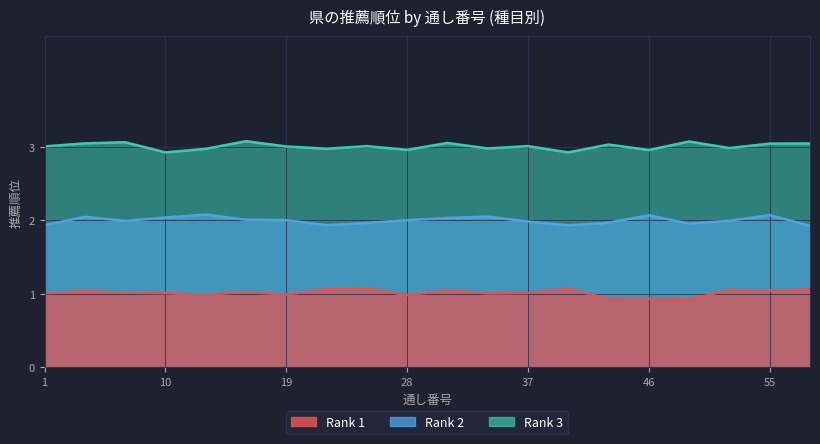

Rank the series at 46 from lowest to highest value.

Rank1, Rank2, Rank3